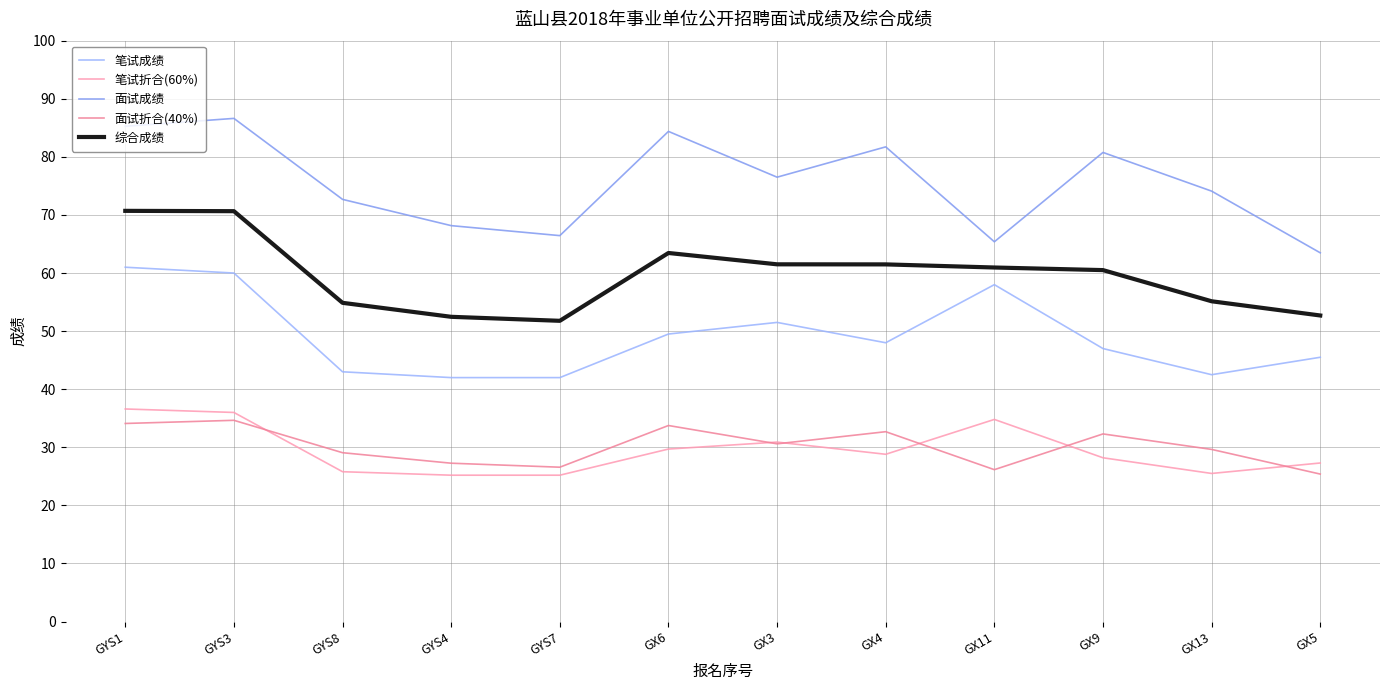

Reading left to right, what are all the values shown in this chart?

笔试成绩: 61.0	60.0	43.0	42.0	42.0	49.5	51.5	48.0	58.0	47.0	42.5	45.5
笔试折合(60%): 36.6	36.0	25.8	25.2	25.2	29.7	30.9	28.8	34.8	28.2	25.5	27.3
面试成绩: 85.3	86.6	72.7	68.2	66.4	84.4	76.5	81.7	65.4	80.8	74.1	63.5
面试折合(40%): 34.1	34.6	29.1	27.3	26.6	33.8	30.6	32.7	26.2	32.3	29.6	25.4
综合成绩: 70.7	70.6	54.9	52.5	51.8	63.5	61.5	61.5	61.0	60.5	55.1	52.7